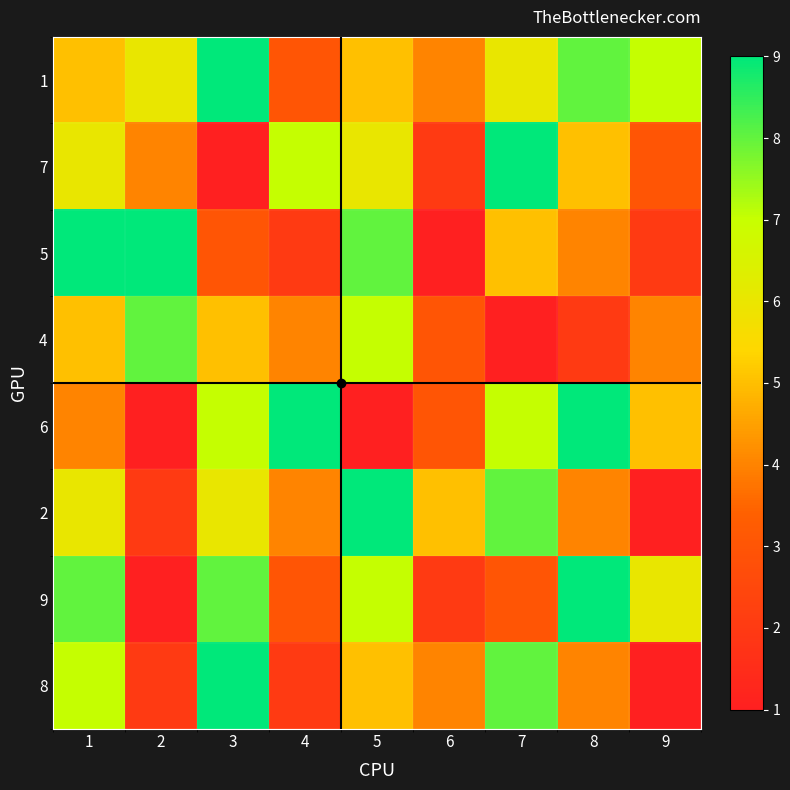

What is the minimum value shown in the chart?

1